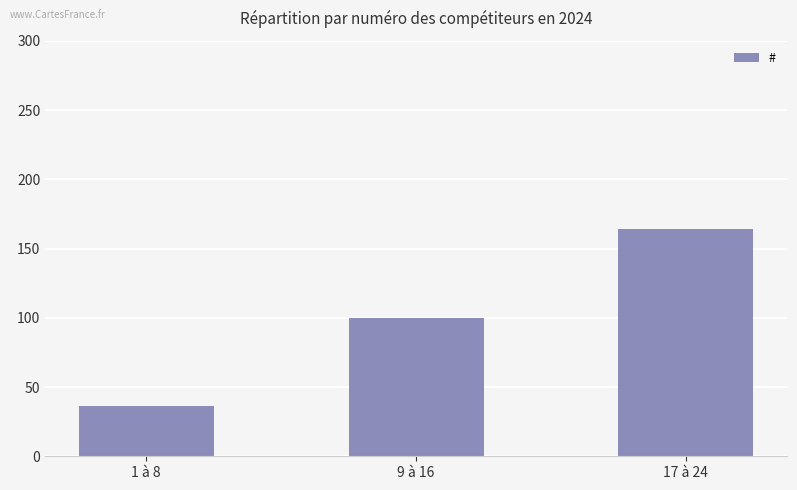

How many categories are shown in the chart?

3